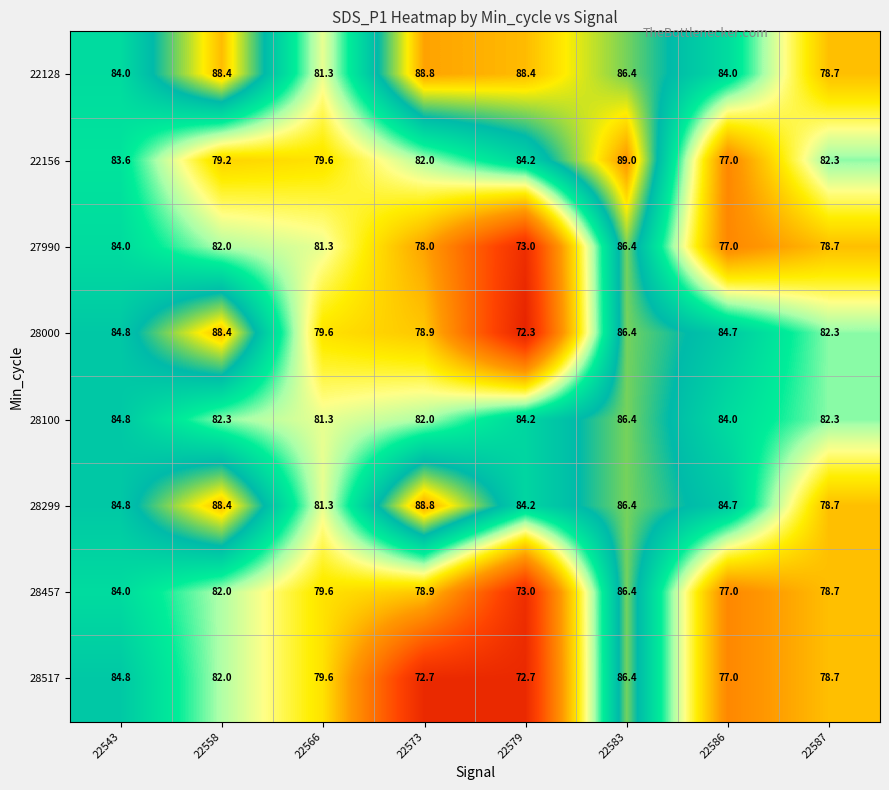

Count the number of categories in the chart.

8